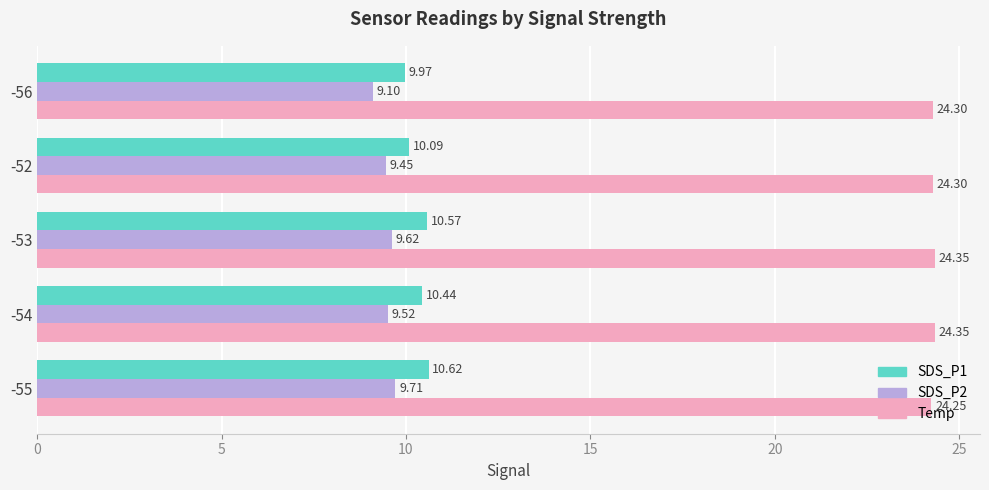

Which series has the widest spread of values?

SDS_P1